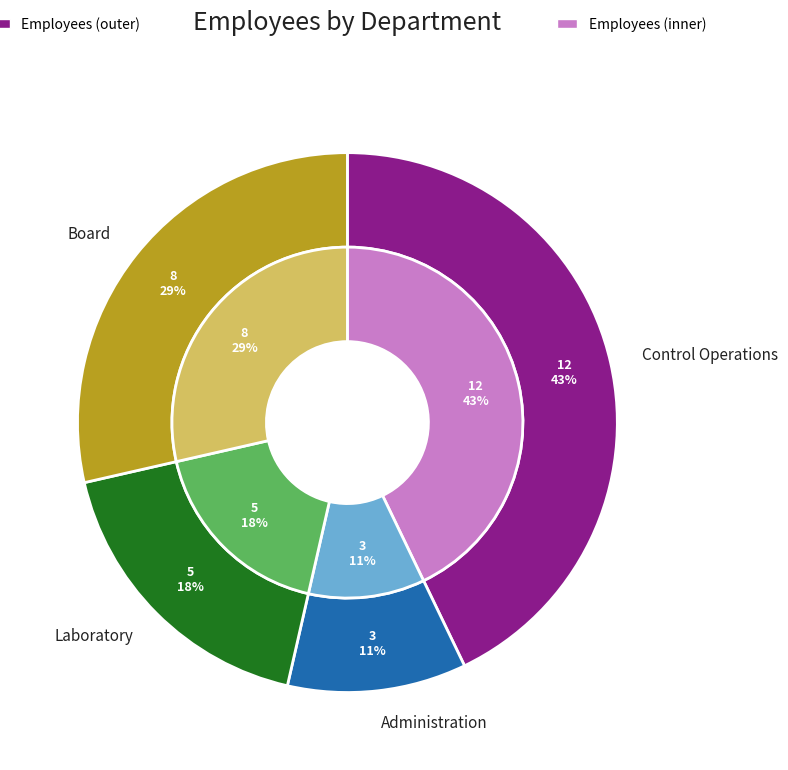

True or false: Control Operations accounts for 43% of the total.

True